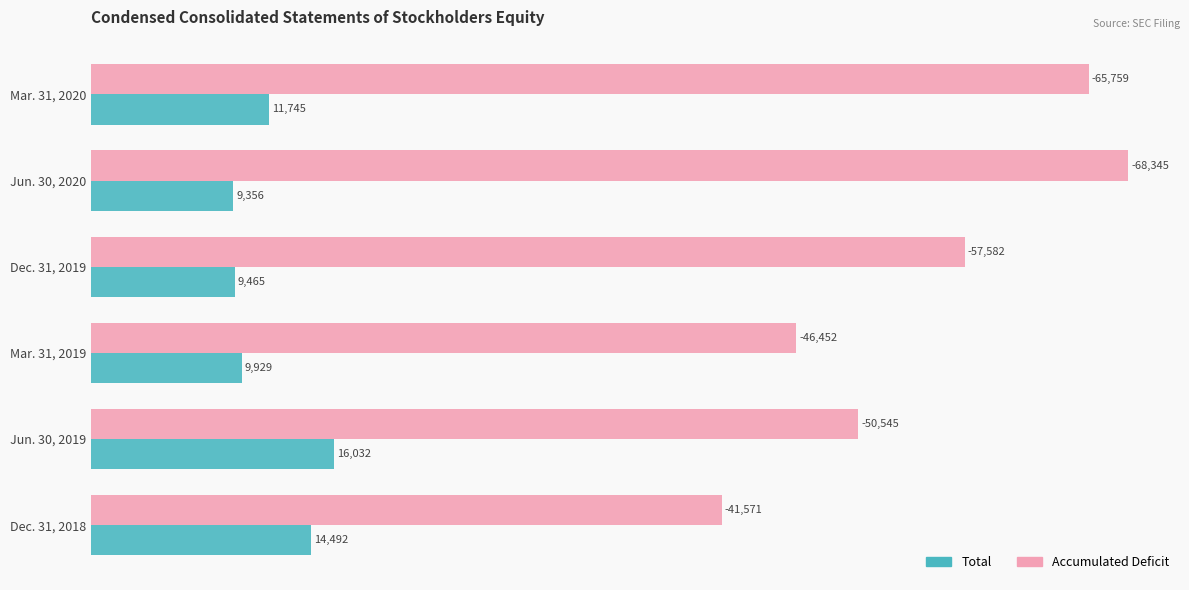

At which label is Accumulated Deficit closest to 54958?

Dec. 31, 2019